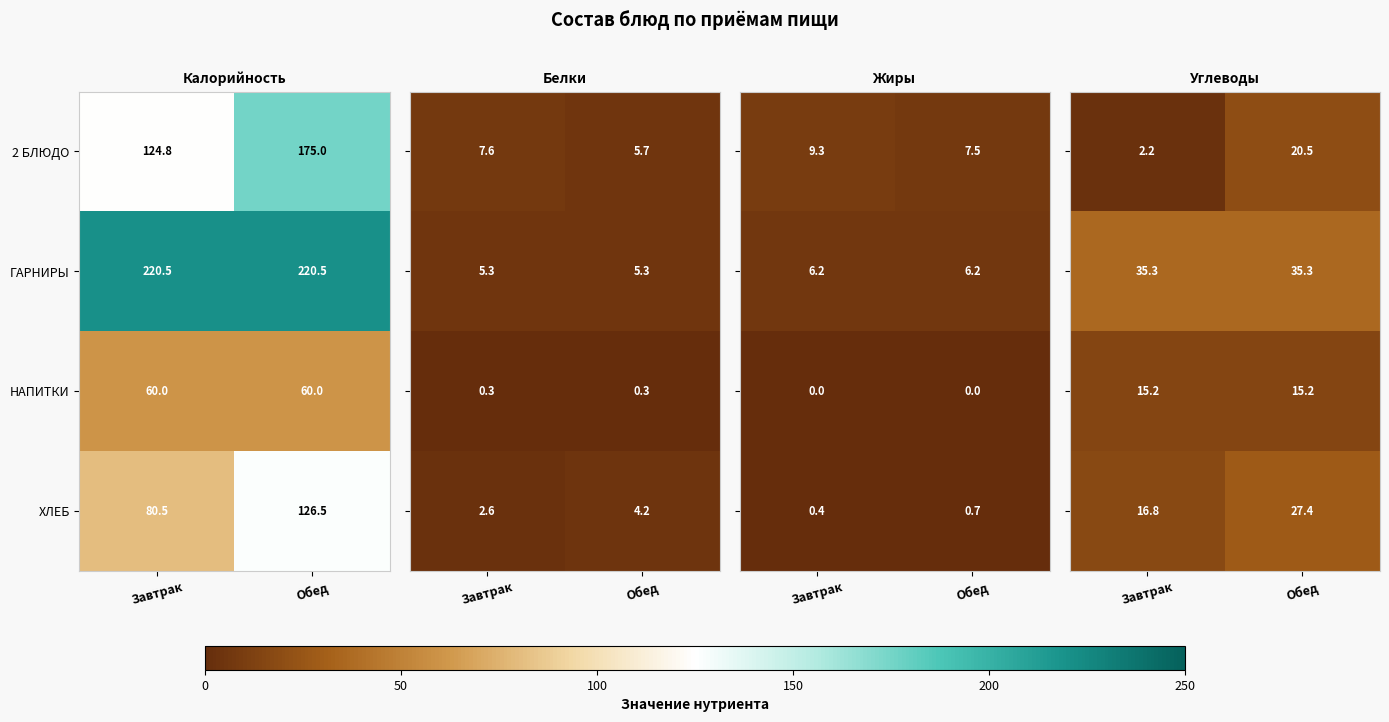

How many series are shown in this chart?

4